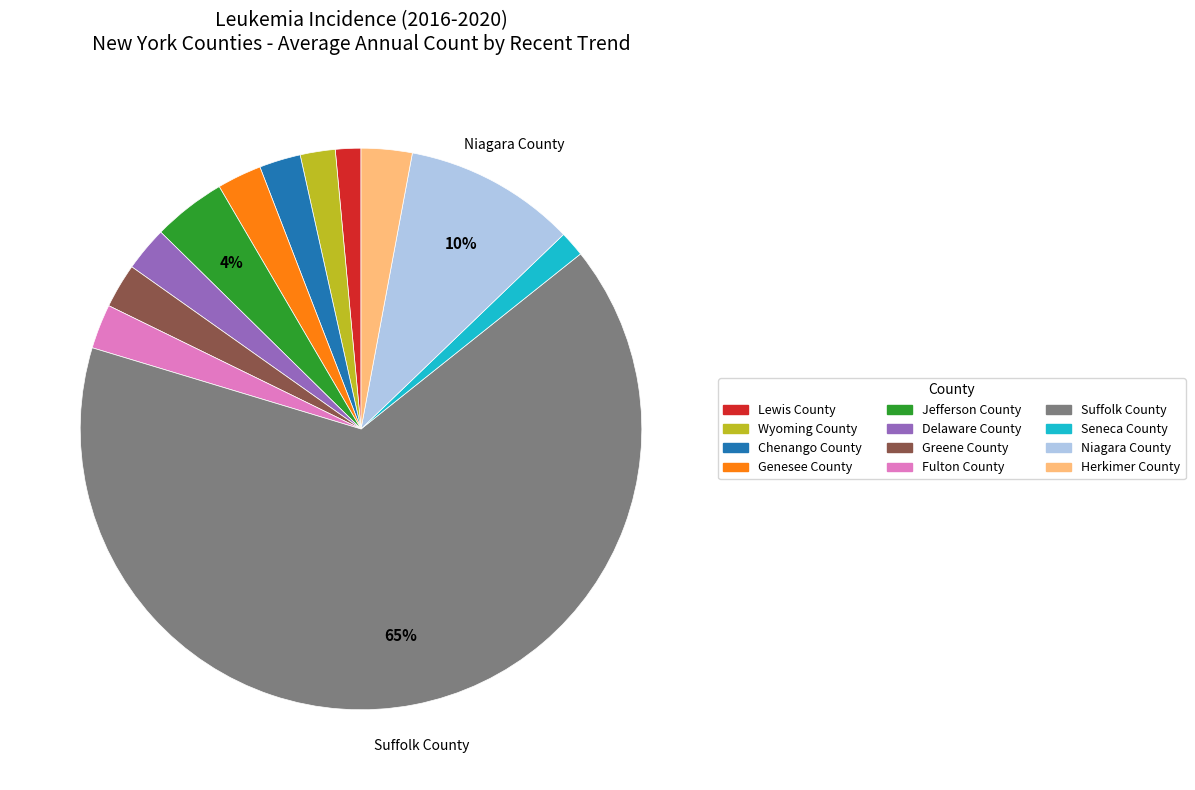

To the nearest percent, what is the difference between the largest and smallest slice percentages?

64%